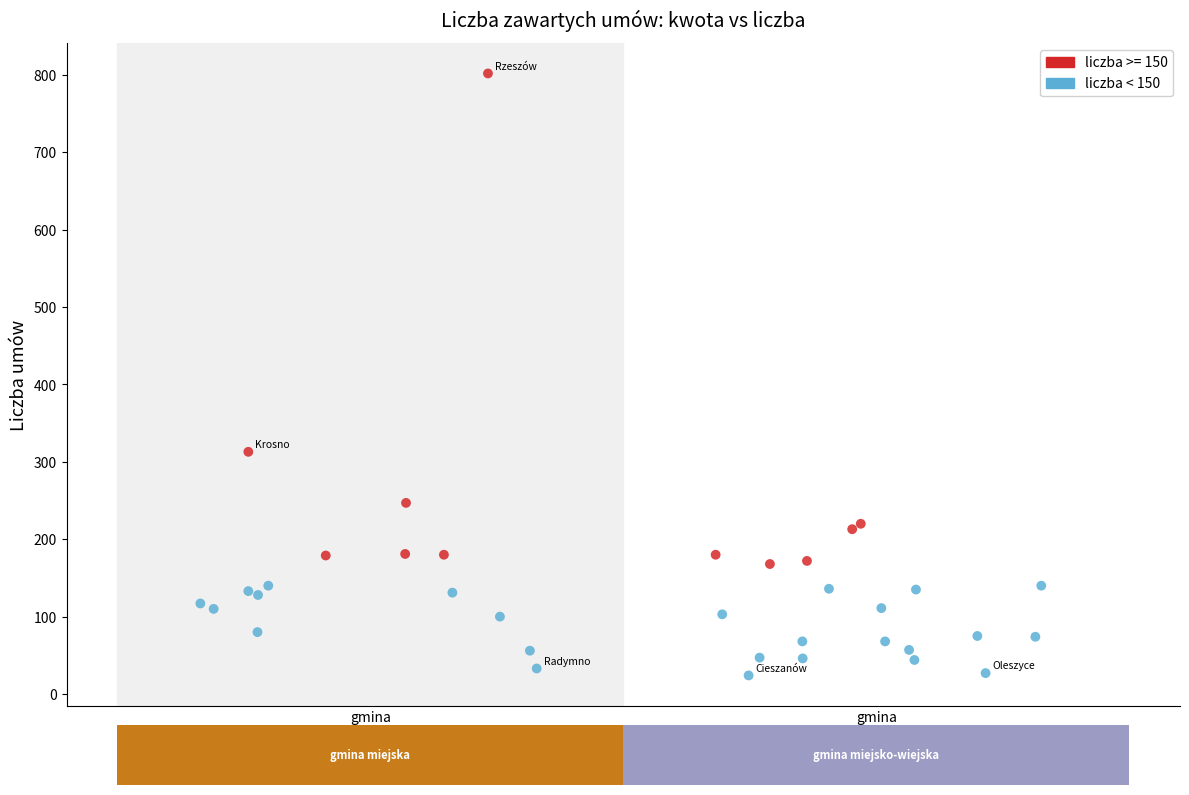

Which series contains the highest Y value?

liczba >= 150